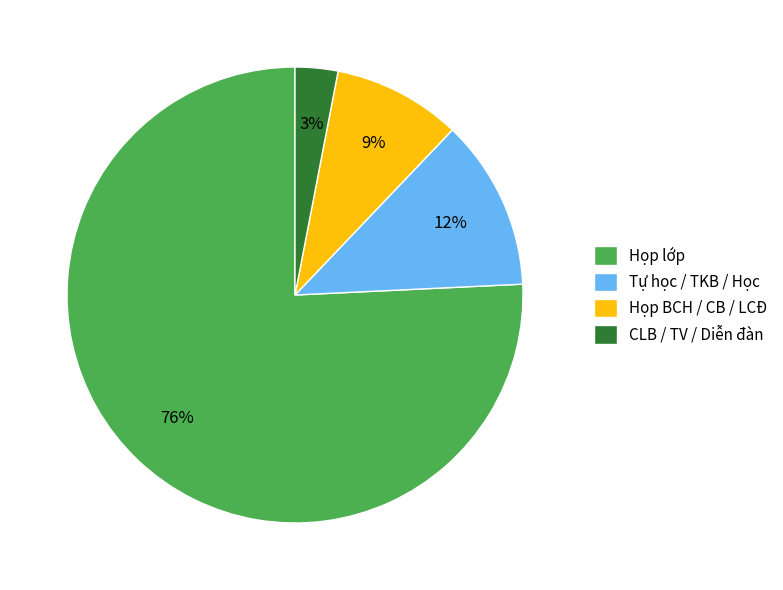

The Tự học / TKB / Học slice represents 12% of the pie. True or false?

True